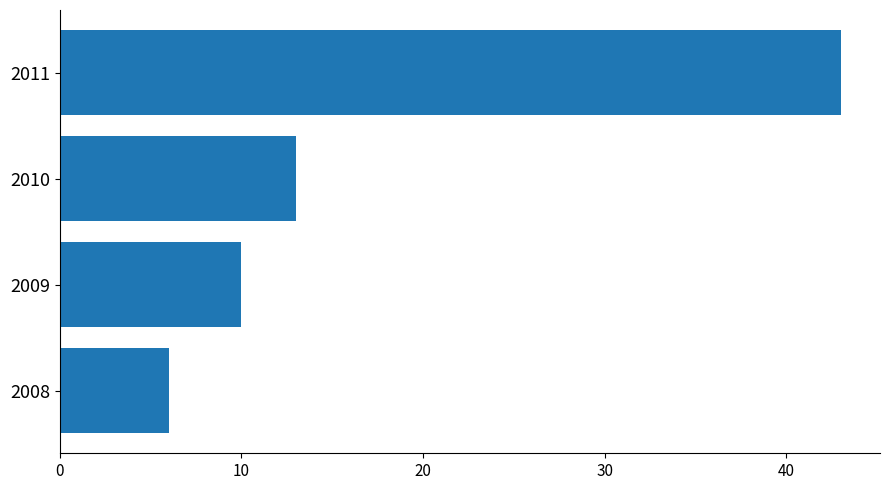

Reading top to bottom, list all the values displayed in this chart.

43	13	10	6